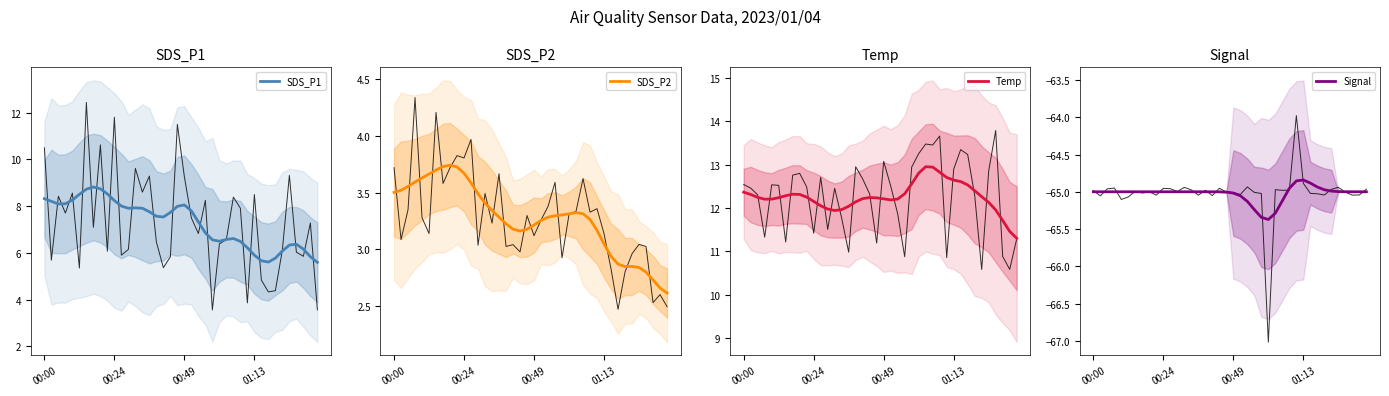

Where does the SDS_P1 series first go above 7?

00:00